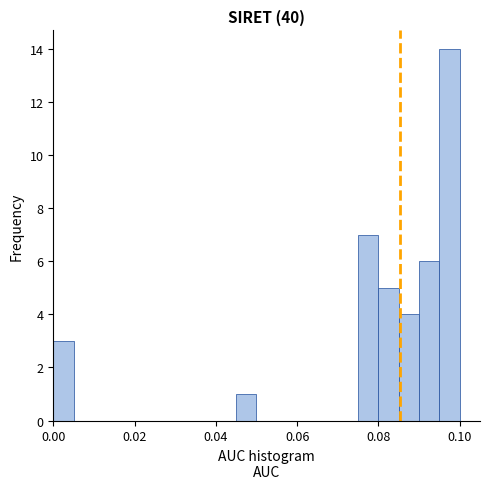

Read against the x-axis, roughly where is the centre of the tallest bar?

0.098